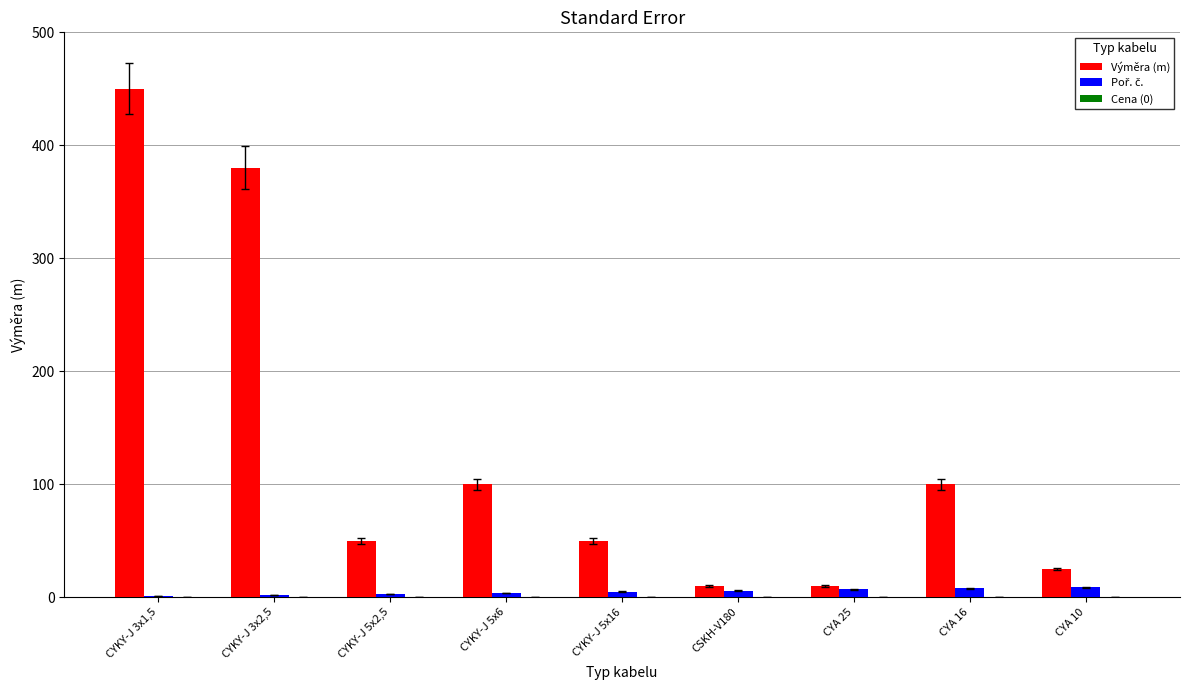

Which category has the highest value in the Výměra (m) series?

CYKY-J 3x1,5